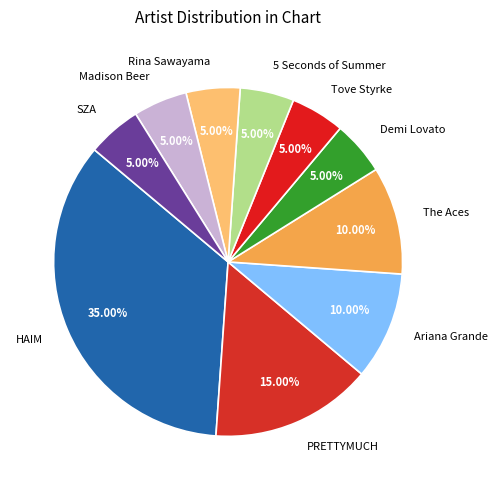

To the nearest percent, what percentage of the pie is Rina Sawayama?

5%